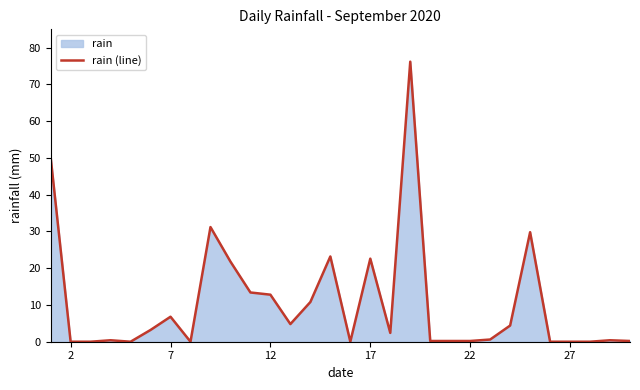

Is it true that the value at 2 is 0.0?

True